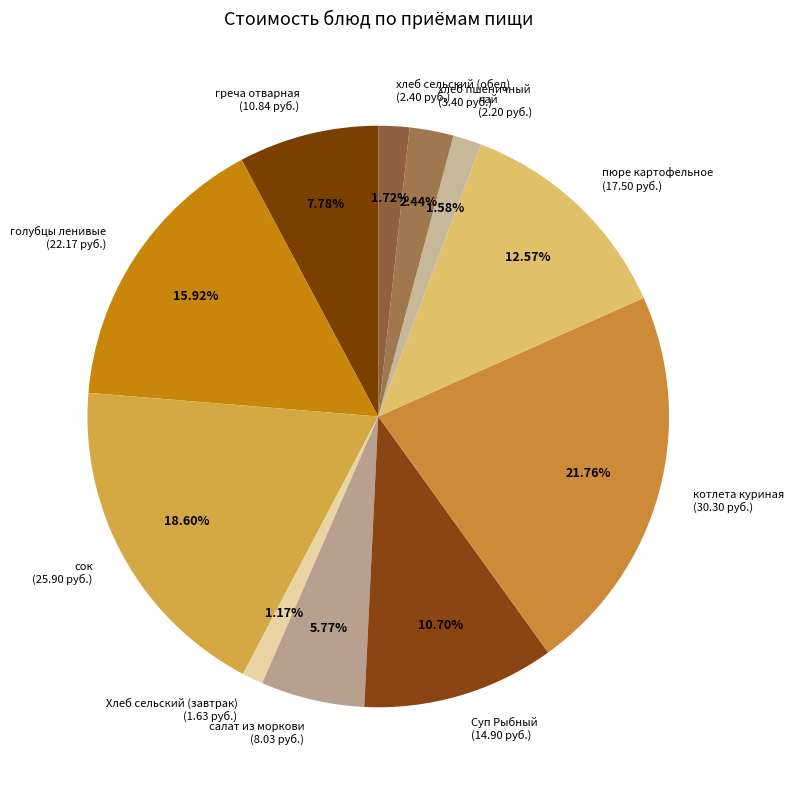

What is the largest slice in the pie chart?

котлета куриная